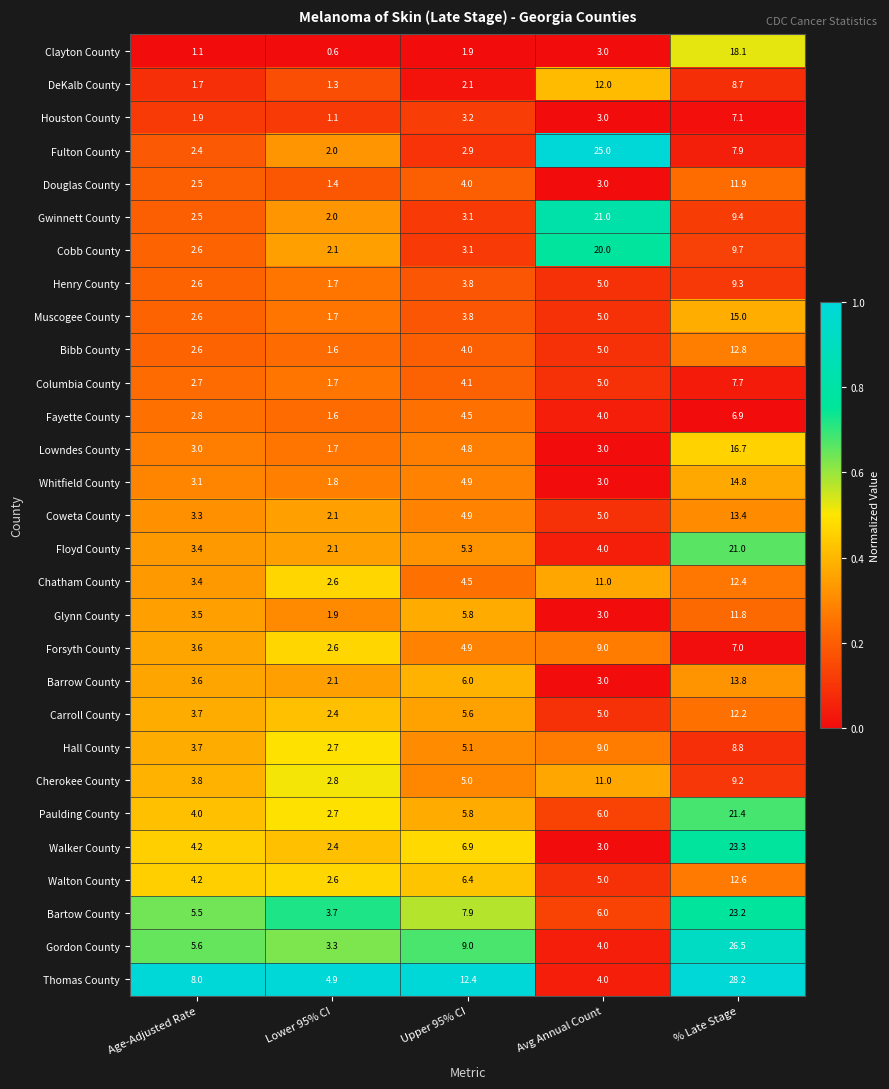

List the labels in order of Gwinnett County value, smallest first.

Lower 95% CI, Age-Adjusted Rate, Upper 95% CI, % Late Stage, Avg Annual Count